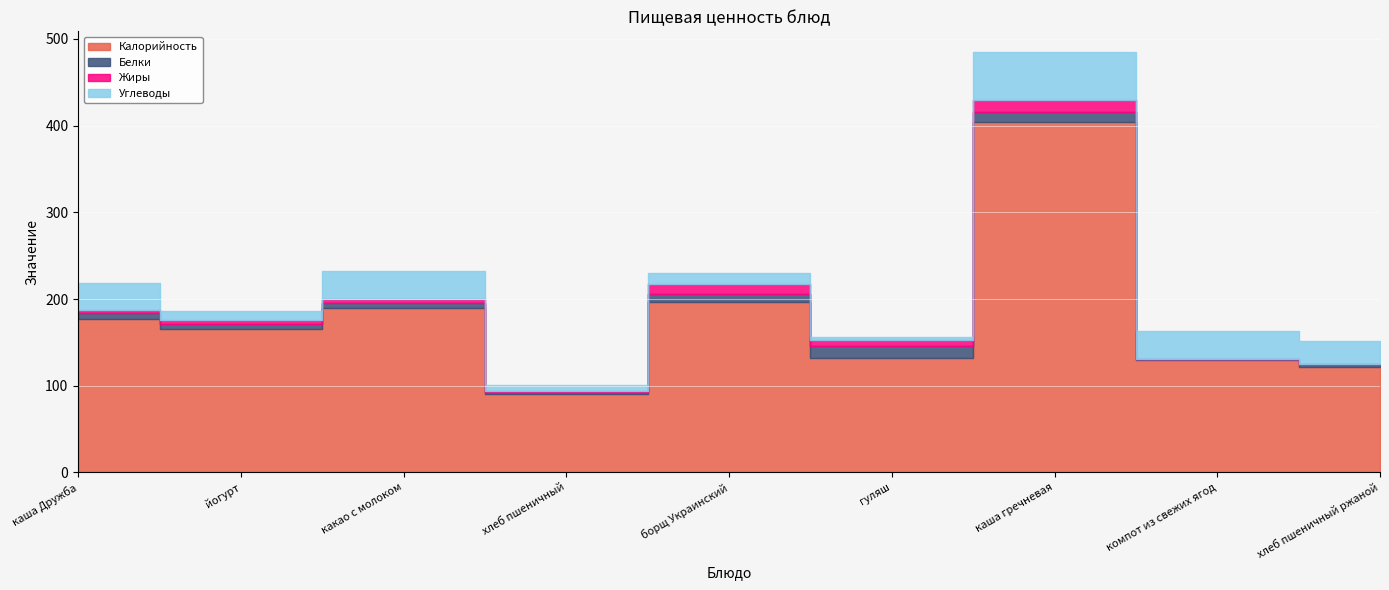

What is the total value across all series at каша гречневая?

484.6